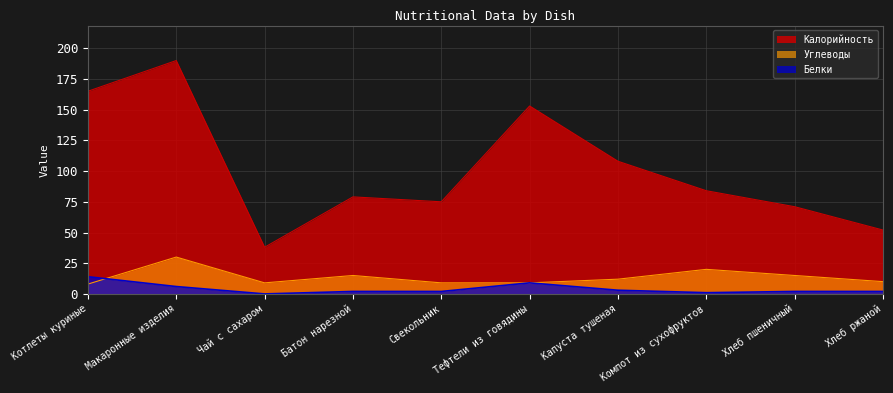

What is the value of the Калорийность point at the 5th from the left?

75